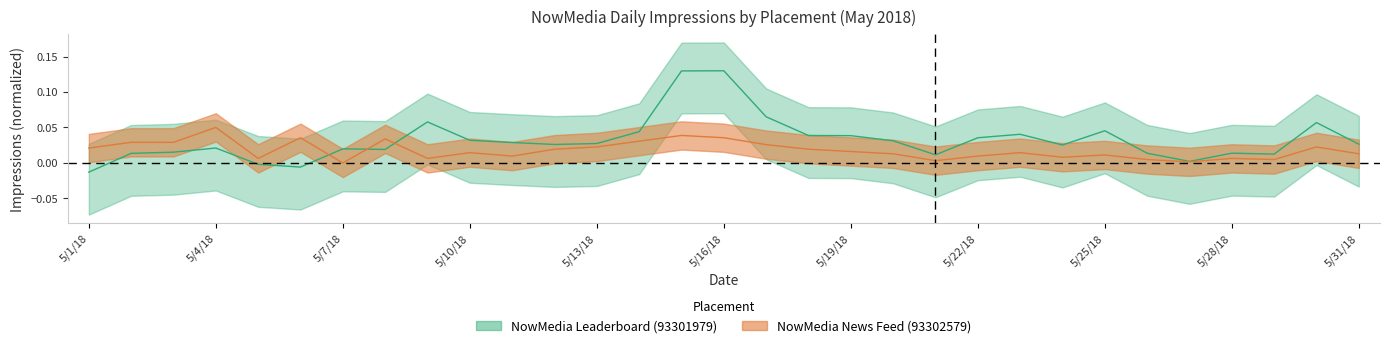

What is the label of the 20th point from the left?

5/20/18